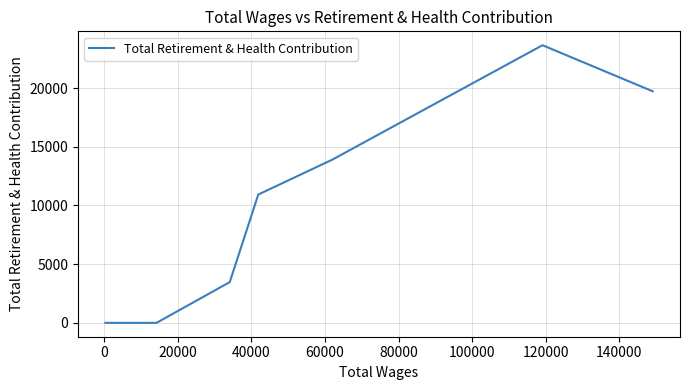

What is the sum of all values?

71713